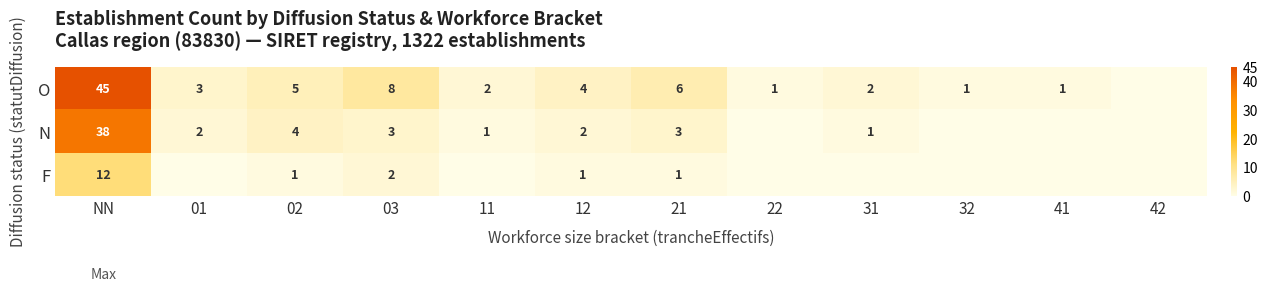

At 02, list the series in order from largest to smallest.

O, N, F